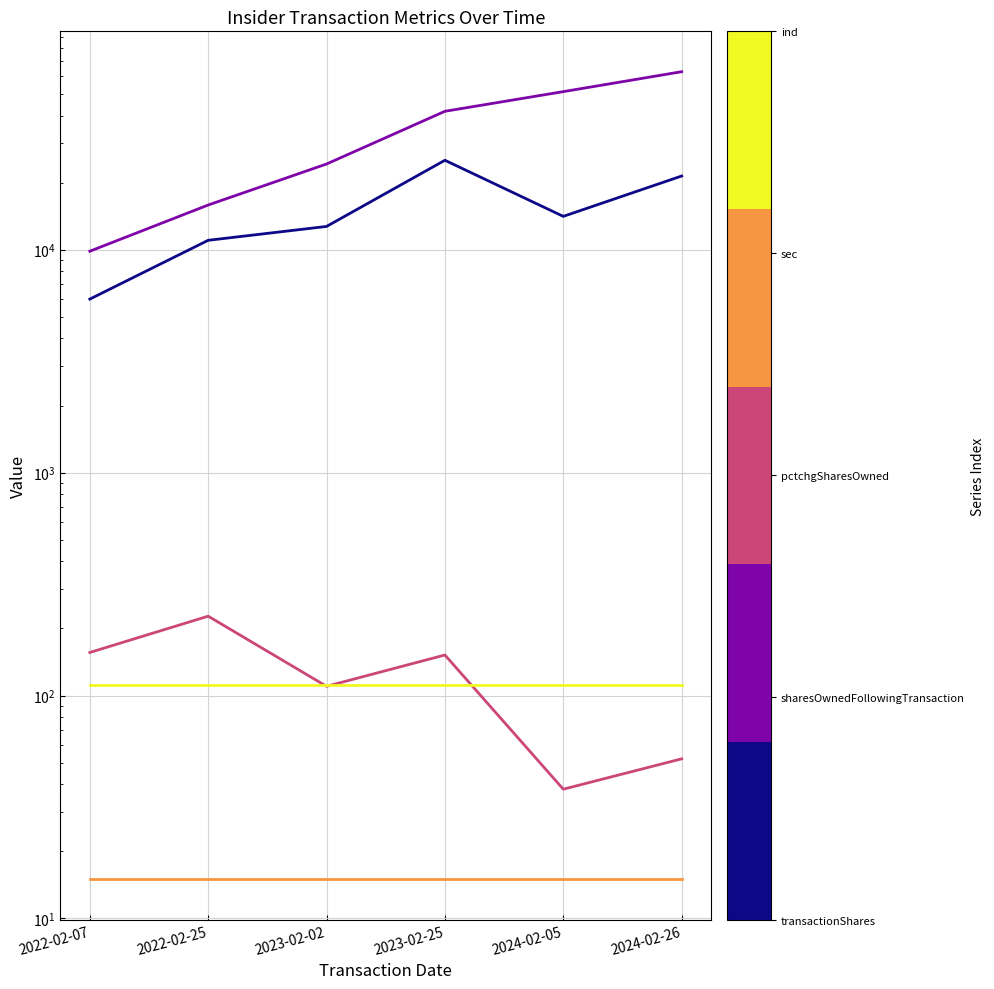

True or false: transactionShares and sec intersect in this chart.

False